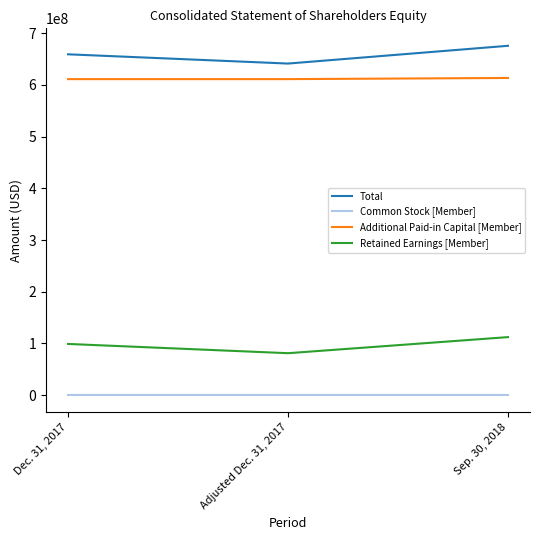

What is the maximum value shown in the chart?

675507000